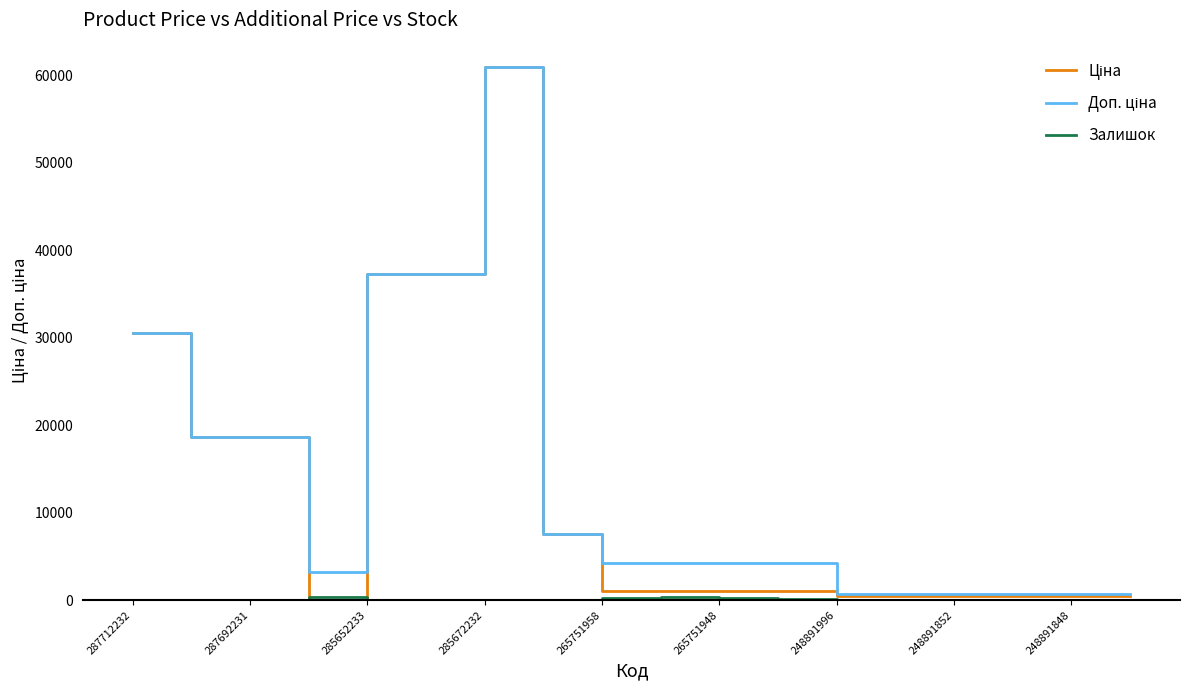

What is the greatest value displayed?

61024.7